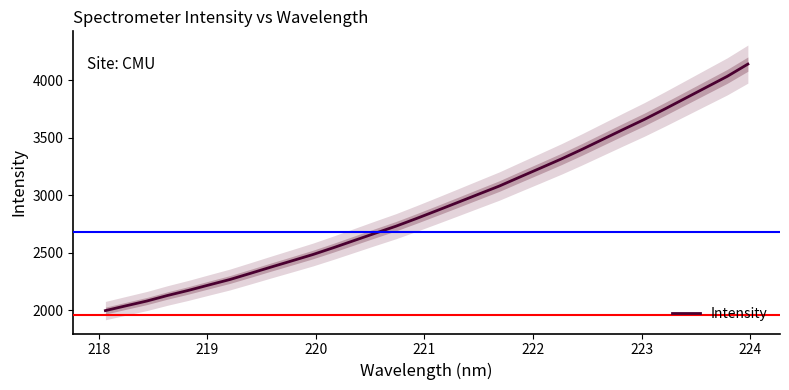

How many series are shown in this chart?

1